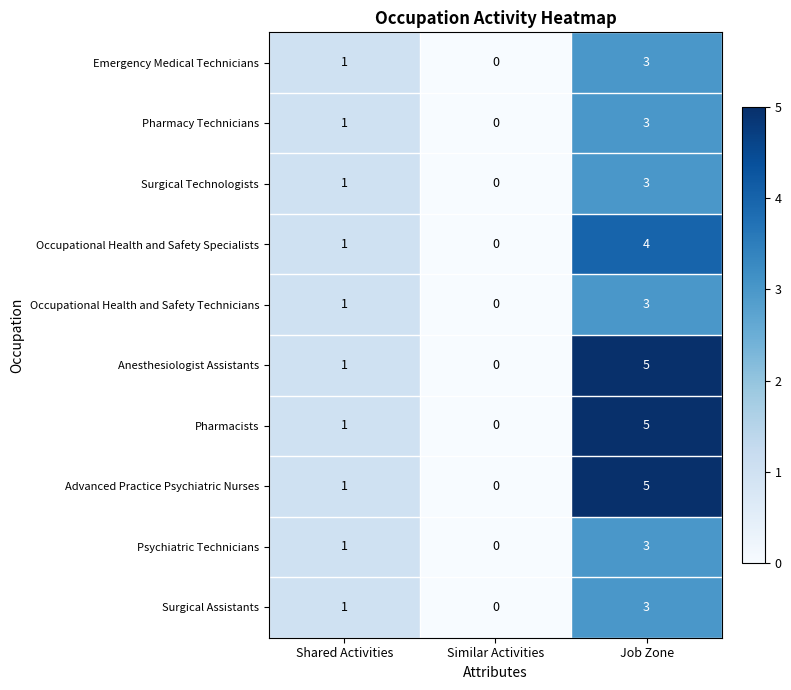

Reading left to right, list all the values displayed in this chart.

Emergency Medical Technicians: Shared Activities=1	Similar Activities=0	Job Zone=3
Pharmacy Technicians: Shared Activities=1	Similar Activities=0	Job Zone=3
Surgical Technologists: Shared Activities=1	Similar Activities=0	Job Zone=3
Occupational Health and Safety Specialists: Shared Activities=1	Similar Activities=0	Job Zone=4
Occupational Health and Safety Technicians: Shared Activities=1	Similar Activities=0	Job Zone=3
Anesthesiologist Assistants: Shared Activities=1	Similar Activities=0	Job Zone=5
Pharmacists: Shared Activities=1	Similar Activities=0	Job Zone=5
Advanced Practice Psychiatric Nurses: Shared Activities=1	Similar Activities=0	Job Zone=5
Psychiatric Technicians: Shared Activities=1	Similar Activities=0	Job Zone=3
Surgical Assistants: Shared Activities=1	Similar Activities=0	Job Zone=3